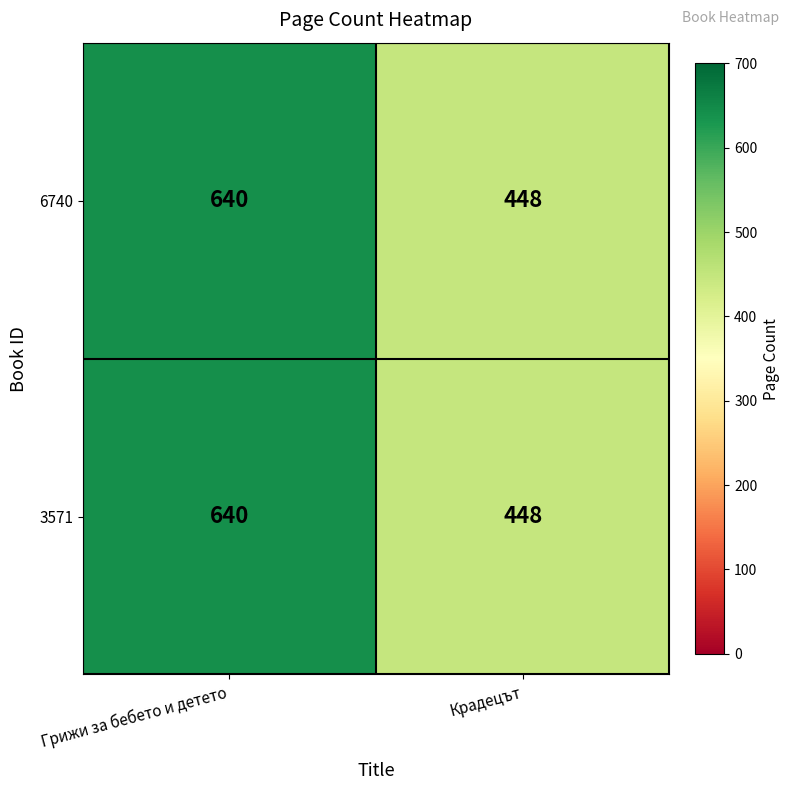

What is the smallest value displayed?

448